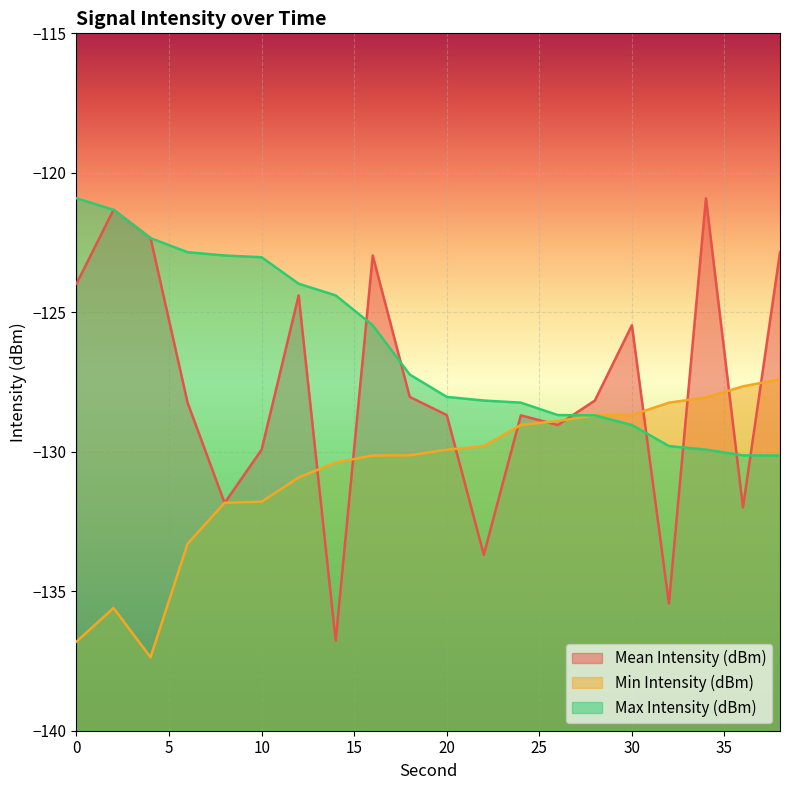

What value does the Max Intensity (dBm) series have at 2?

-121.3